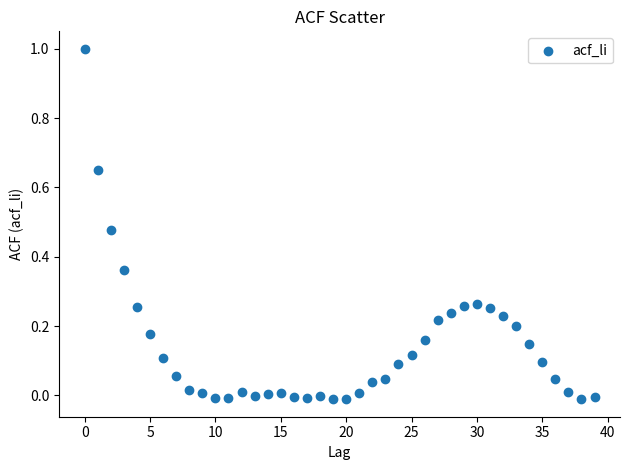

What is the range of Y values (max minus min)?

1.0